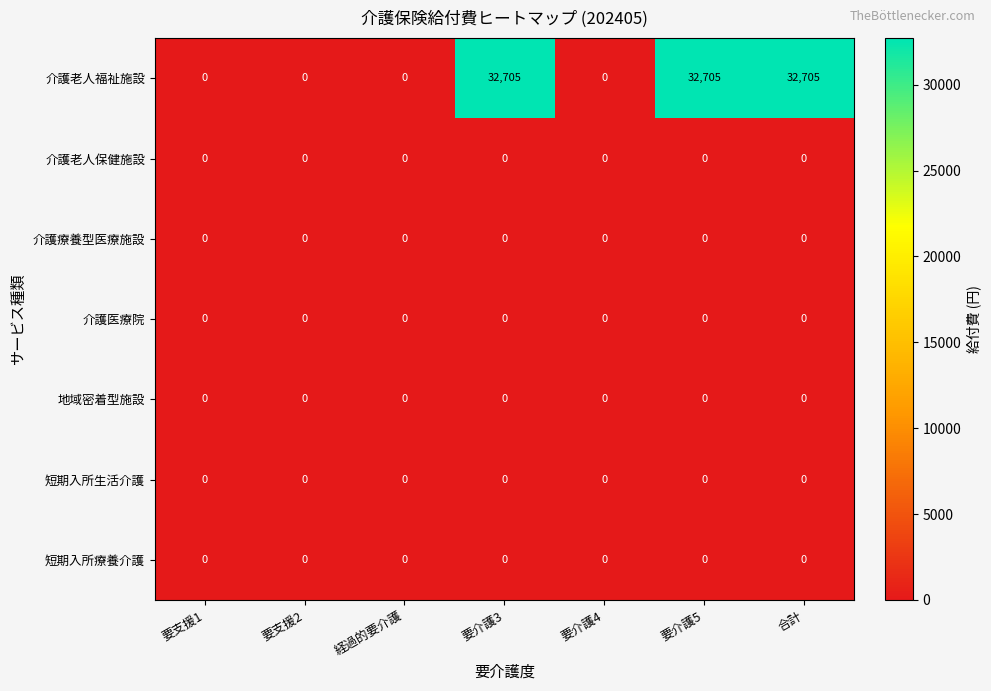

Is it true that 短期入所療養介護 equals 0 at 経過的要介護?

True